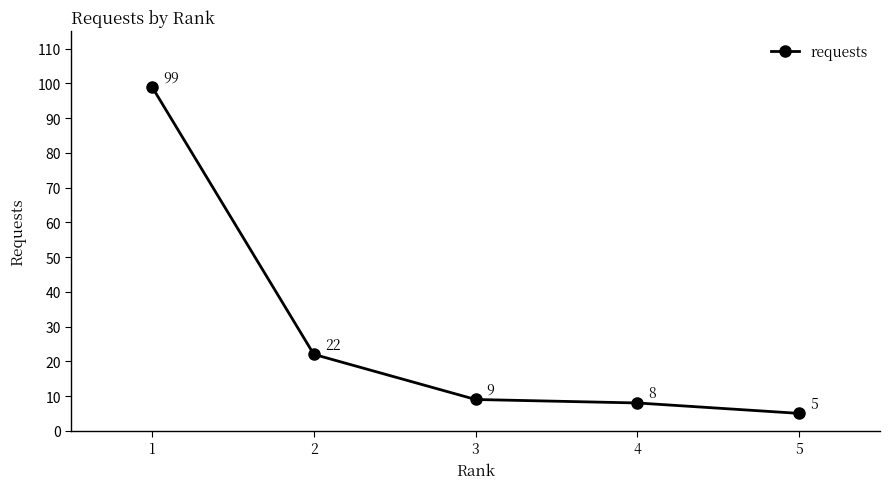

Where is the data nearest to the value 52?

2